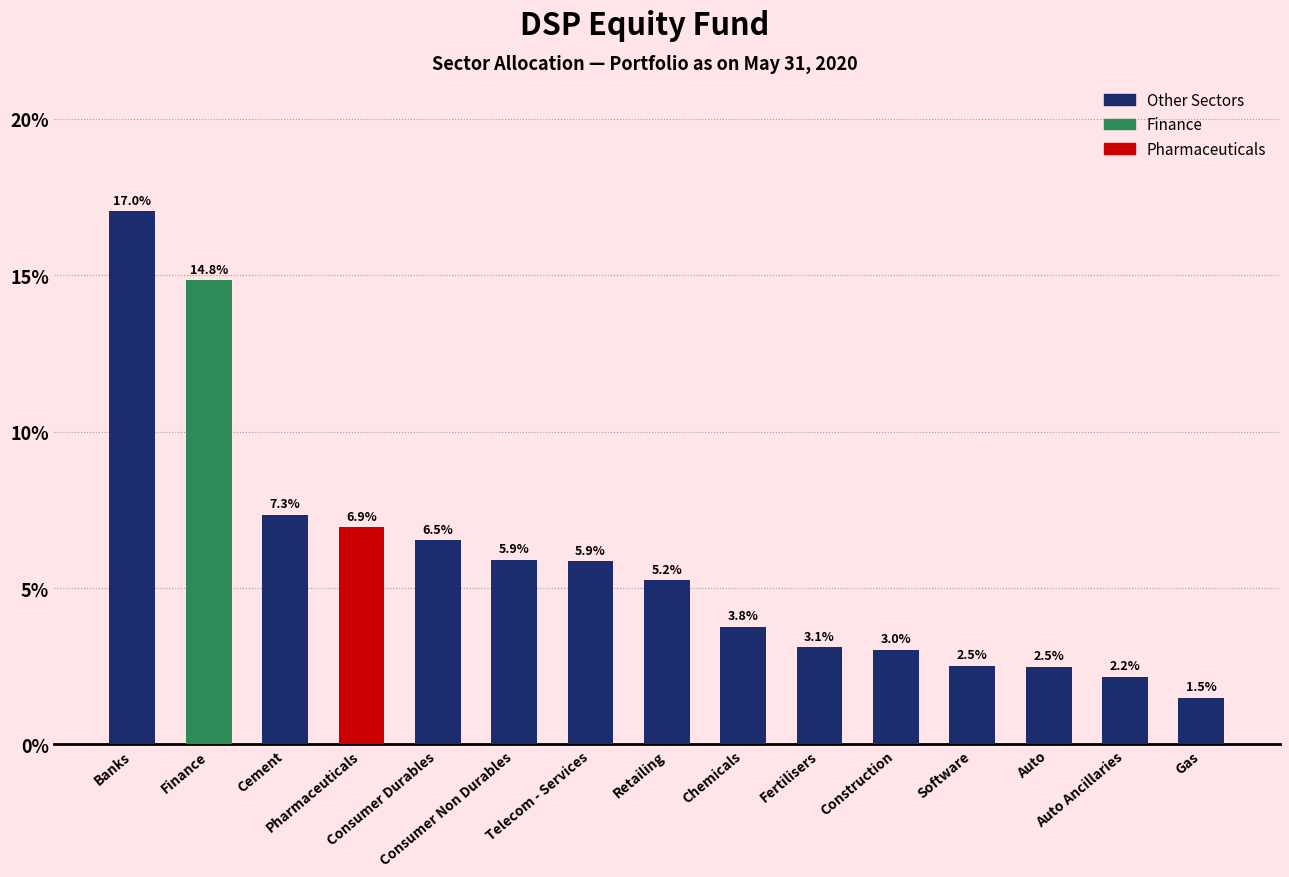

Approximately how many times larger is the value at Chemicals compared to Auto Ancillaries?

1.7